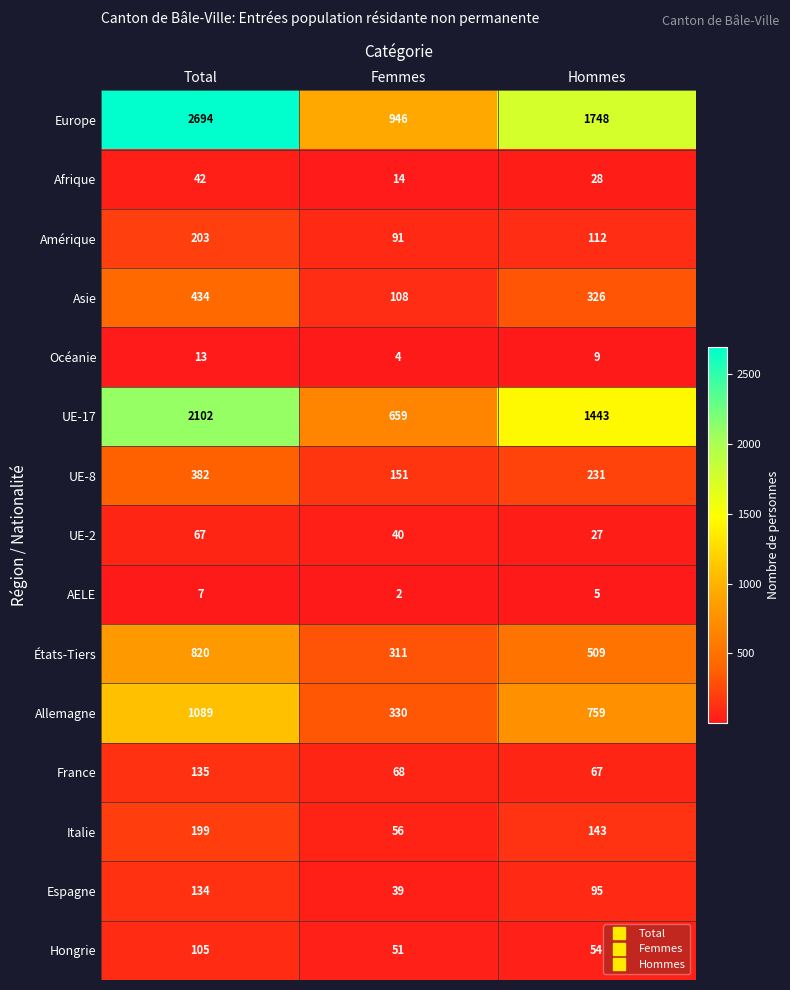

List the series in order of their peak value, lowest first.

AELE, Océanie, Afrique, UE-2, Hongrie, Espagne, France, Italie, Amérique, UE-8, Asie, États-Tiers, Allemagne, UE-17, Europe